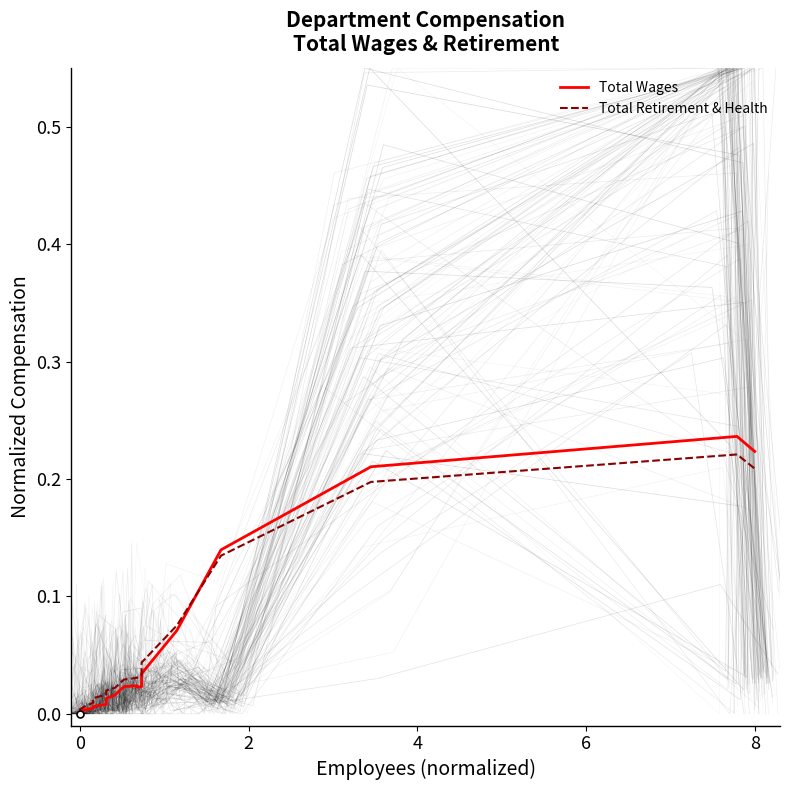

What are all the series names shown in the legend?

Total Wages, Total Retirement & Health